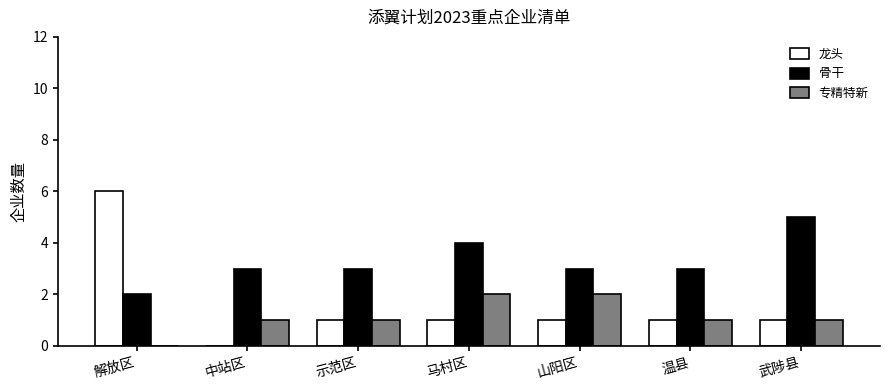

What is the highest value of the 龙头 series?

6